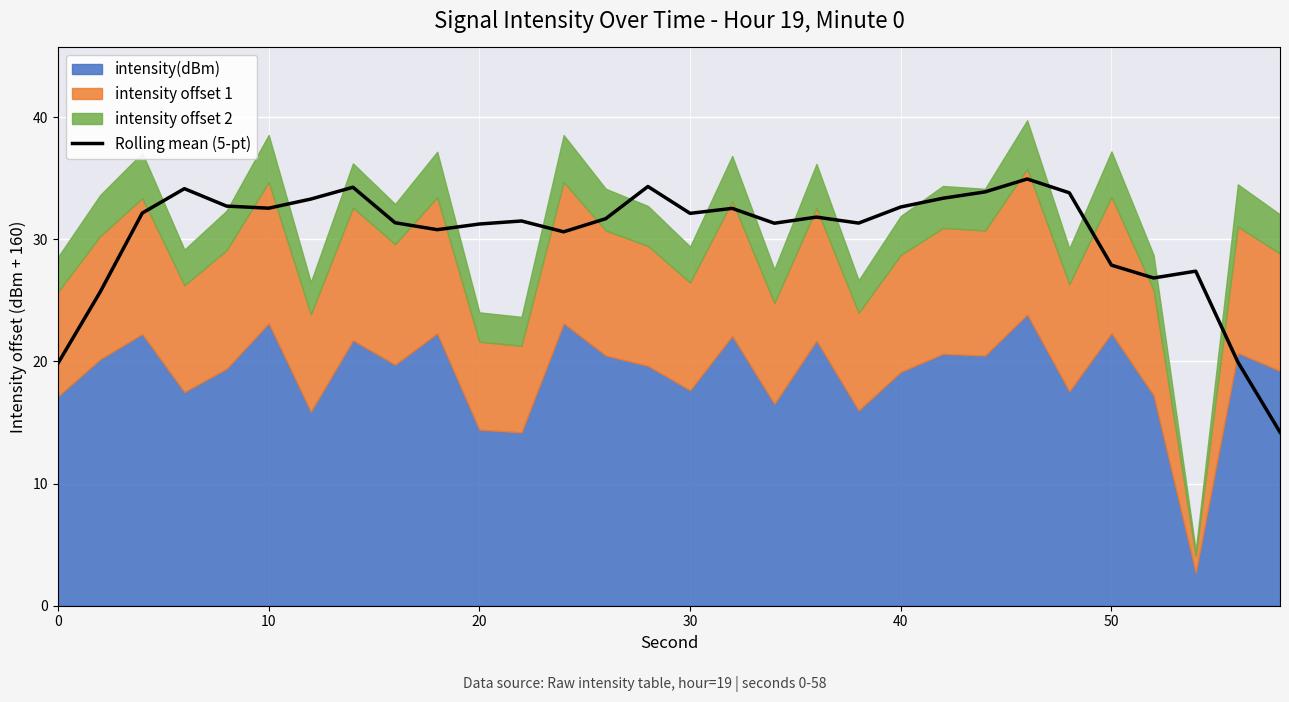

The value of Rolling mean (5-pt) at 0 is 32.6. True or false?

False